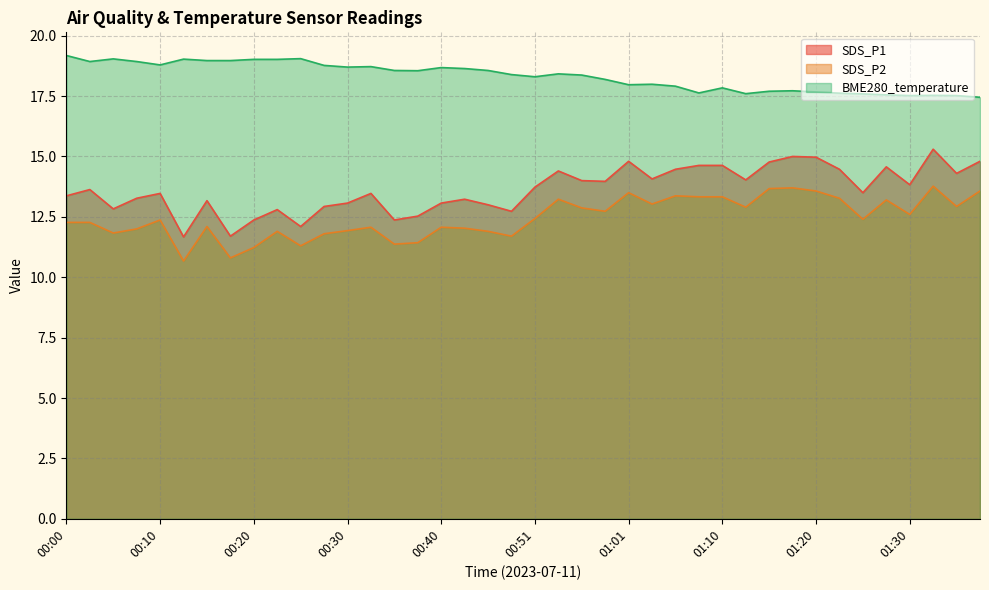

Reading left to right, what are all the values shown in this chart?

SDS_P1: 00:00=13.4	00:03=13.6	00:05=12.8	00:08=13.3	00:10=13.5	00:13=11.7	00:16=13.2	00:18=11.7	00:20=12.4	00:23=12.8	00:25=12.1	00:28=12.9	00:30=13.1	00:33=13.5	00:35=12.4	00:38=12.5	00:40=13.1	00:43=13.2	00:46=13.0	00:48=12.7	00:51=13.7	00:53=14.4	00:56=14.0	00:58=14.0	01:01=14.8	01:03=14.1	01:06=14.5	01:08=14.6	01:10=14.6	01:13=14.0	01:15=14.8	01:18=15.0	01:20=15.0	01:23=14.5	01:25=13.5	01:28=14.6	01:30=13.8	01:33=15.3	01:35=14.3	01:38=14.8
SDS_P2: 00:00=12.3	00:03=12.3	00:05=11.8	00:08=12.0	00:10=12.4	00:13=10.7	00:16=12.1	00:18=10.8	00:20=11.2	00:23=11.9	00:25=11.3	00:28=11.8	00:30=11.9	00:33=12.1	00:35=11.4	00:38=11.4	00:40=12.1	00:43=12.0	00:46=11.9	00:48=11.7	00:51=12.4	00:53=13.2	00:56=12.9	00:58=12.7	01:01=13.5	01:03=13.0	01:06=13.4	01:08=13.3	01:10=13.3	01:13=12.9	01:15=13.7	01:18=13.7	01:20=13.6	01:23=13.3	01:25=12.4	01:28=13.2	01:30=12.6	01:33=13.8	01:35=12.9	01:38=13.6
BME280_temperature: 00:00=19.2	00:03=18.9	00:05=19.0	00:08=18.9	00:10=18.8	00:13=19.0	00:16=19.0	00:18=19.0	00:20=19.0	00:23=19.0	00:25=19.1	00:28=18.8	00:30=18.7	00:33=18.7	00:35=18.6	00:38=18.6	00:40=18.7	00:43=18.6	00:46=18.6	00:48=18.4	00:51=18.3	00:53=18.4	00:56=18.4	00:58=18.2	01:01=18.0	01:03=18.0	01:06=17.9	01:08=17.6	01:10=17.8	01:13=17.6	01:15=17.7	01:18=17.7	01:20=17.7	01:23=17.6	01:25=17.6	01:28=17.6	01:30=17.5	01:33=17.5	01:35=17.5	01:38=17.4